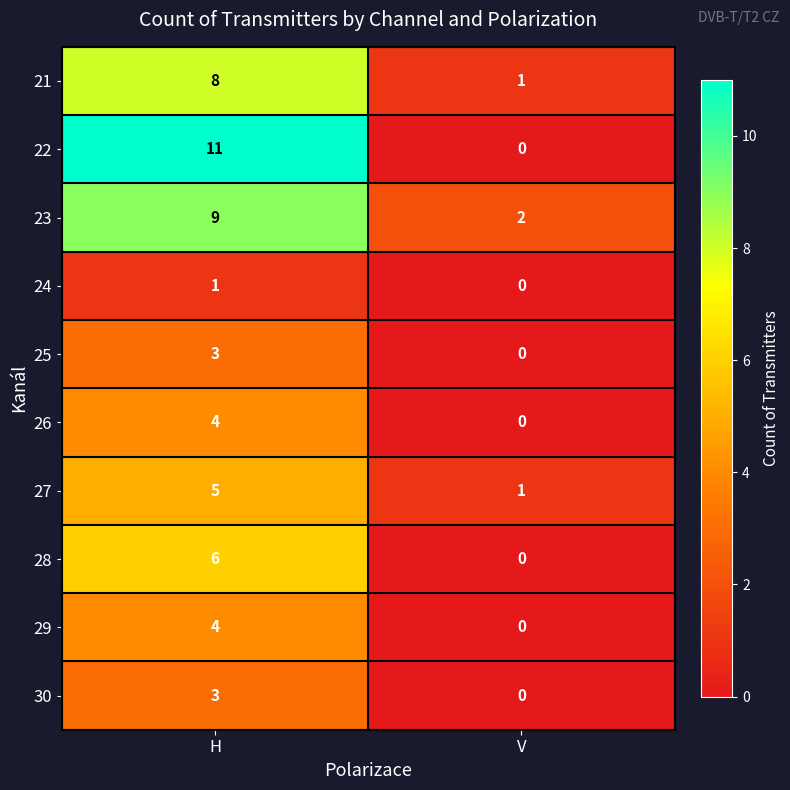

Reading right to left, transcribe all the data shown in this chart.

21: 1	8
22: 0	11
23: 2	9
24: 0	1
25: 0	3
26: 0	4
27: 1	5
28: 0	6
29: 0	4
30: 0	3